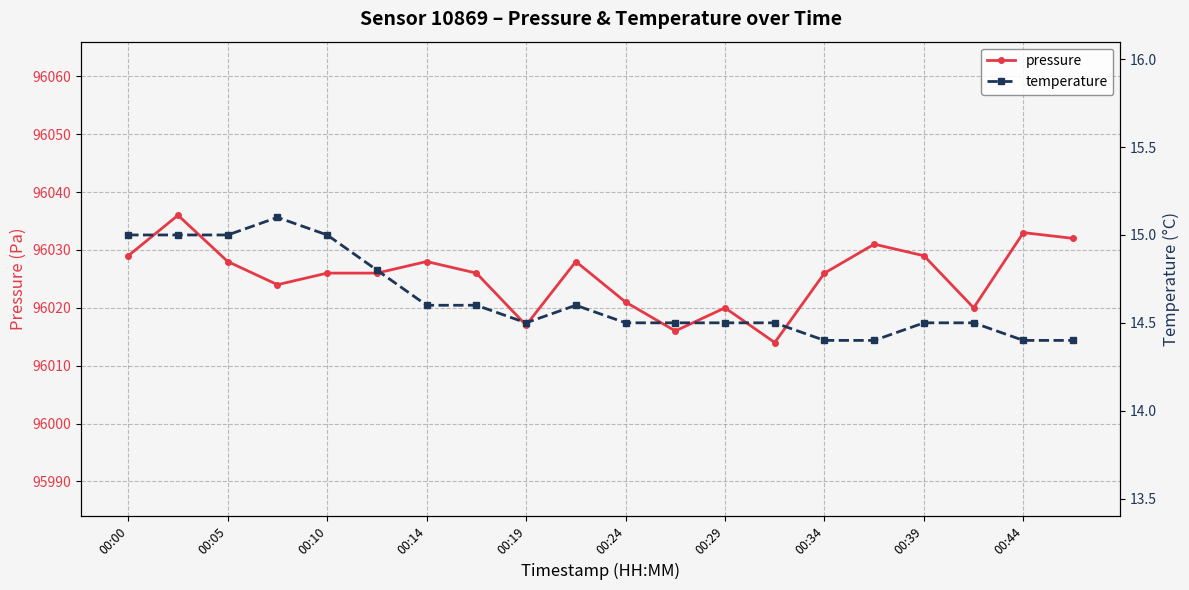

List the series in order of their peak value, lowest first.

temperature, pressure